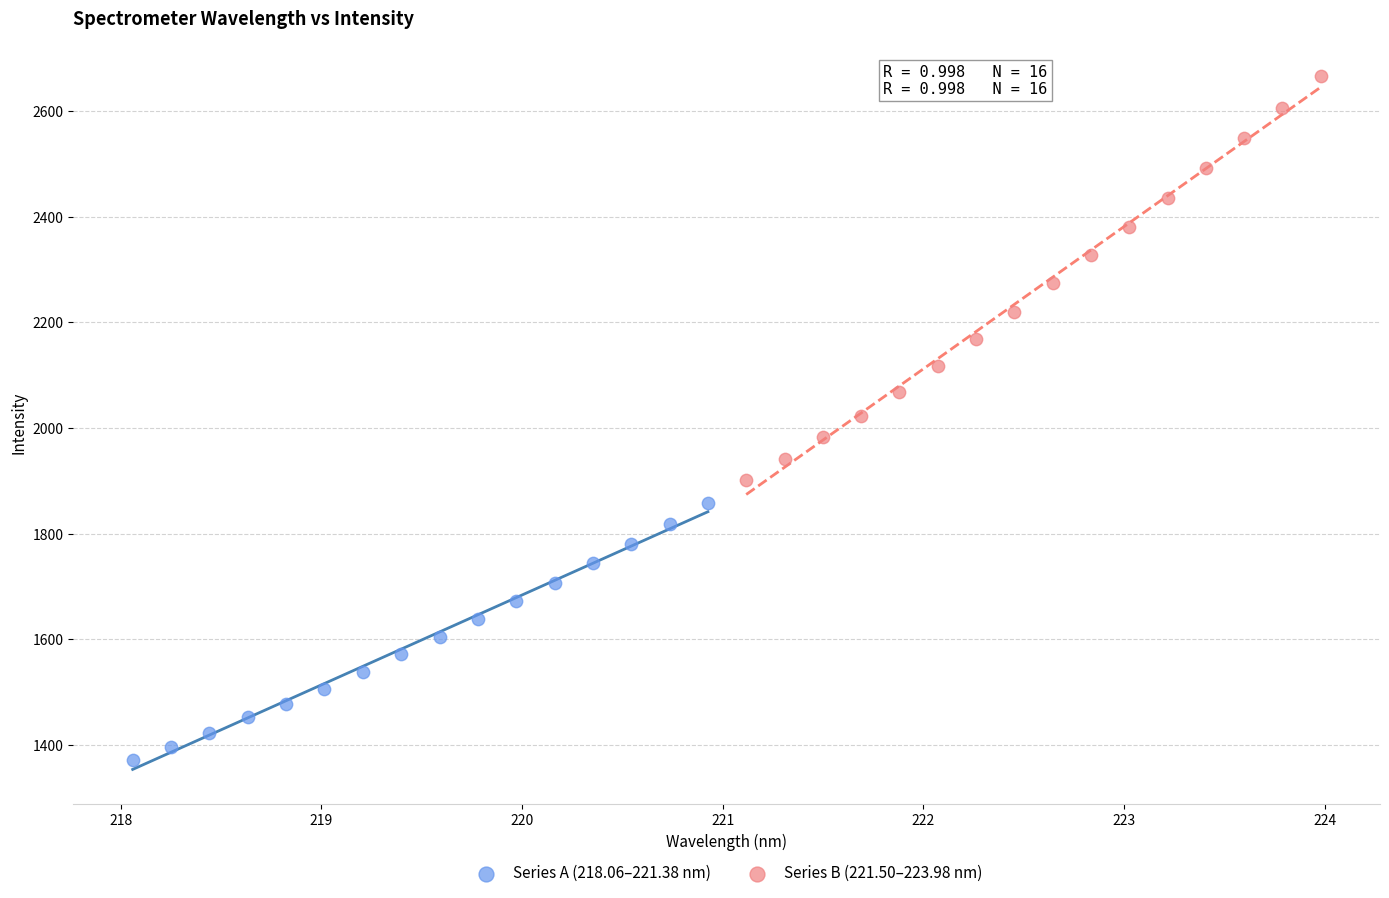

Which series reaches the maximum Y coordinate?

Series B (221.50–223.98 nm)